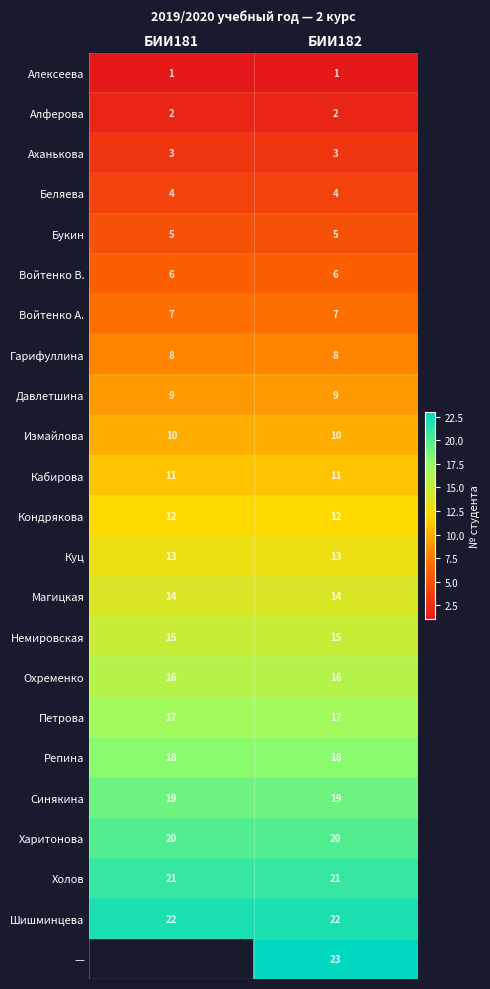

At how many categories does at least one series exceed 19?

2